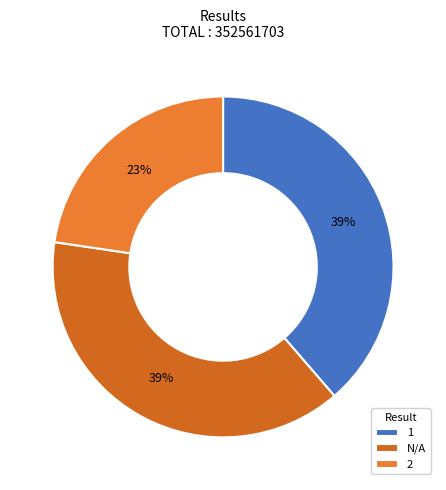

How many slices are in this pie chart?

3